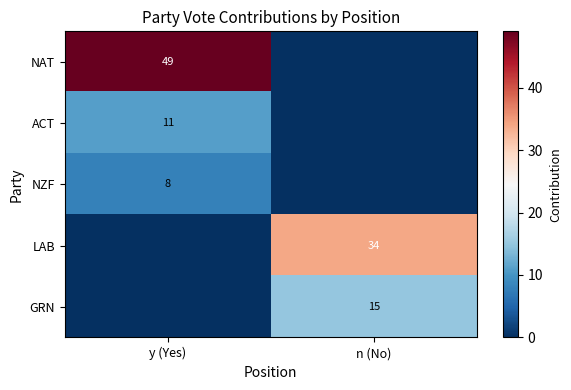

At which category is the sum across all series the highest?

y (Yes)